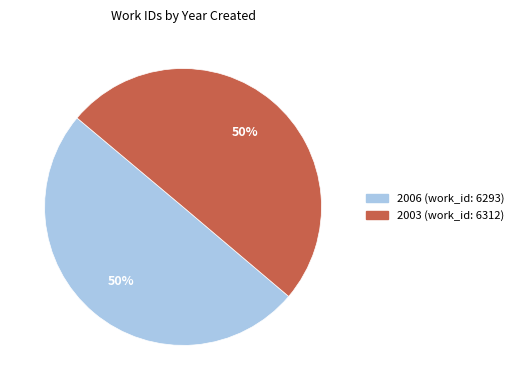

Approximately how many times larger is the value at 2003 (work_id: 6312) compared to 2006 (work_id: 6293)?

1.0